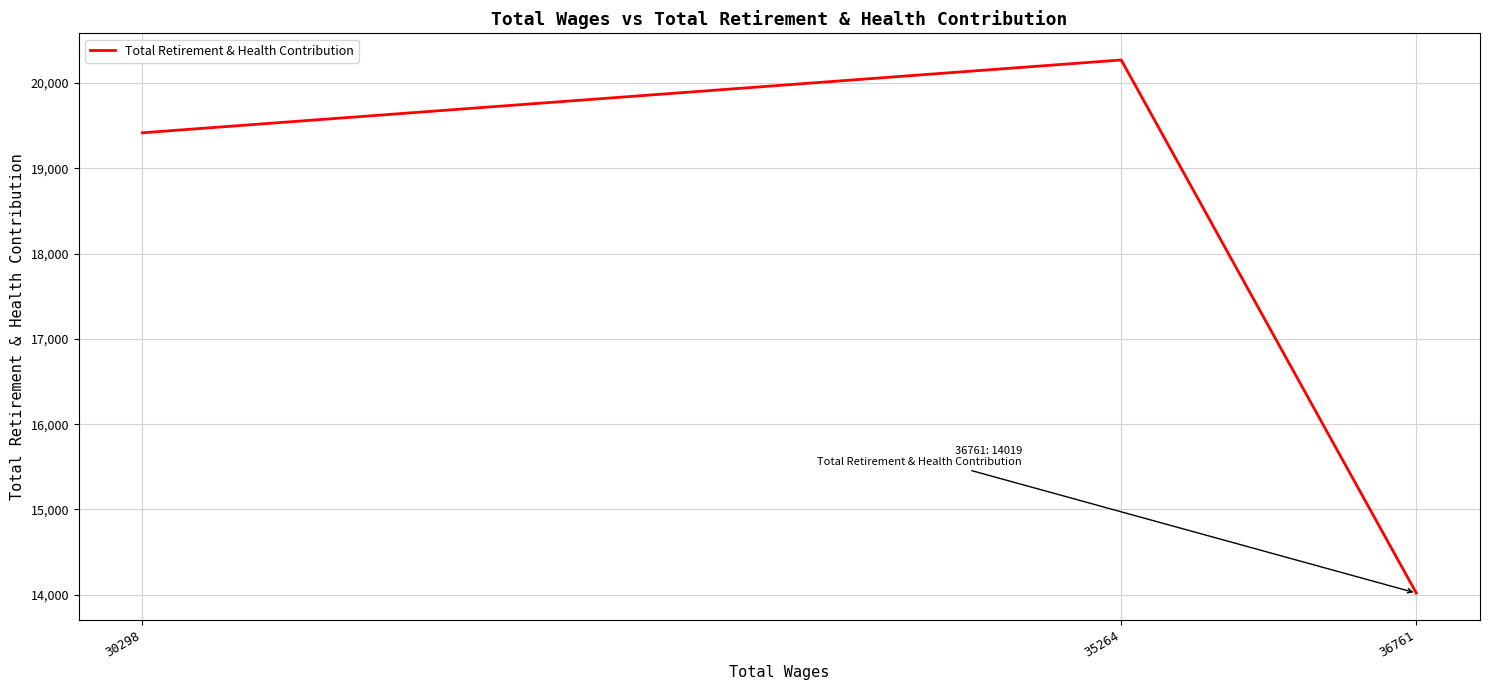

Is this an area chart (filled region under the line)?

No